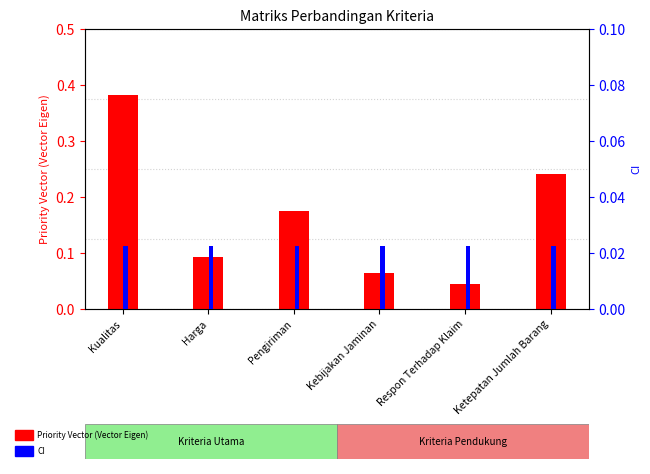

Rank the series by their average value, from lowest to highest.

CI, Priority Vector (Vector Eigen)